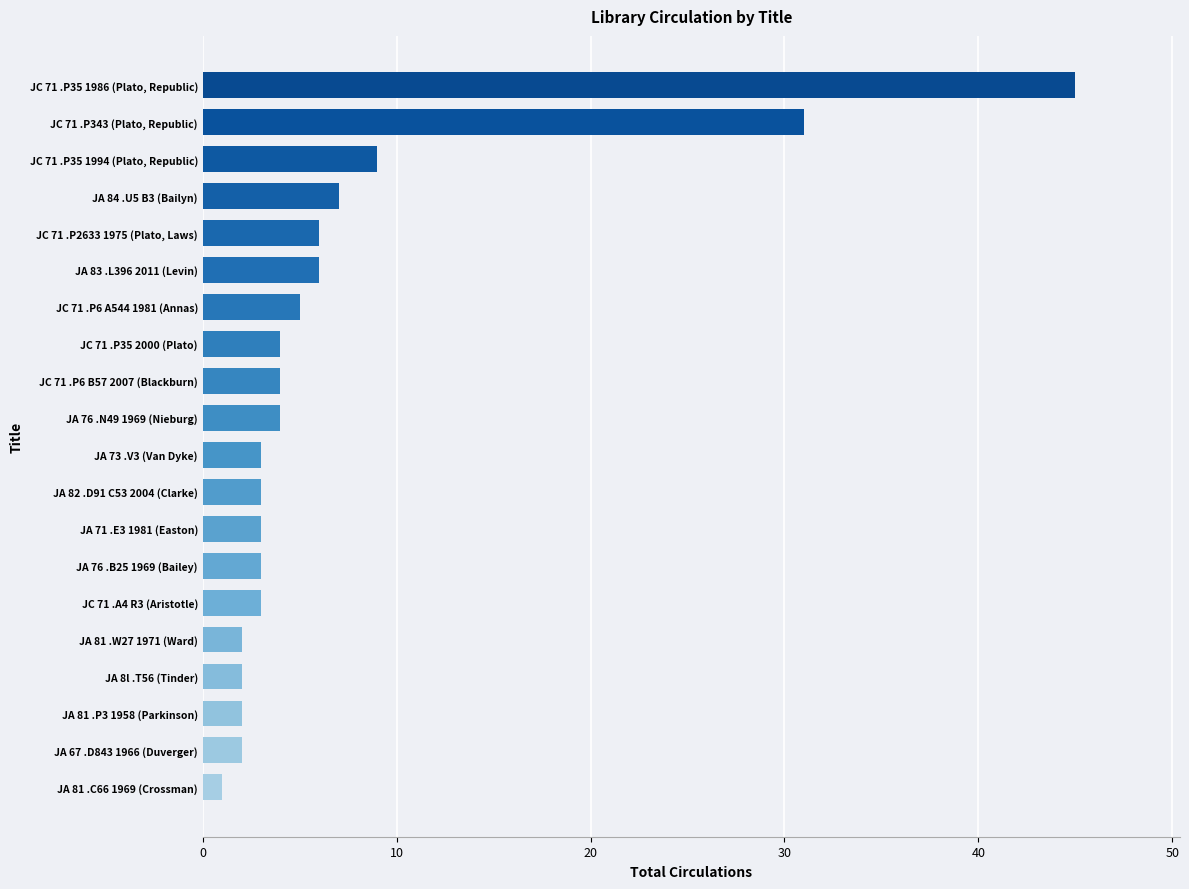

What is the sum of all values?

145